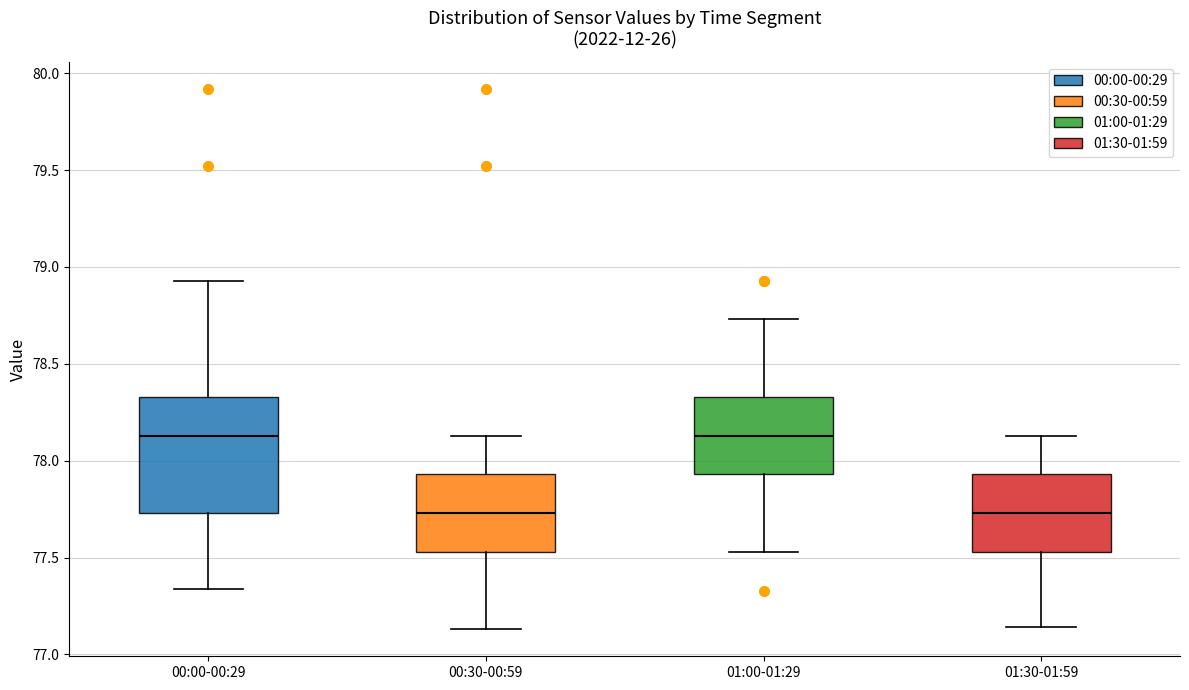

Where is the lower edge of the box for 00:30-00:59 on the y-axis? The values are not printed on the chart, so give them approximately, as read against the axis.

77.55